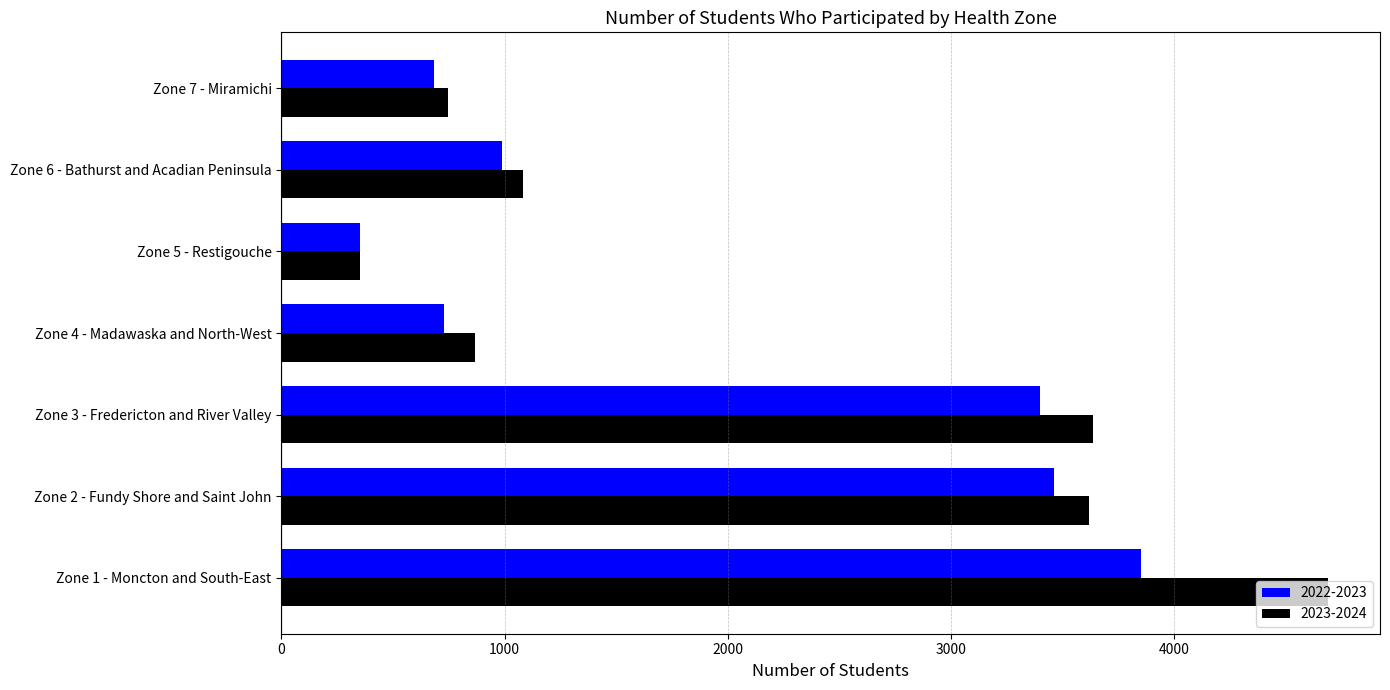

At which label is 2023-2024 closest to 2520?

Zone 2 - Fundy Shore and Saint John